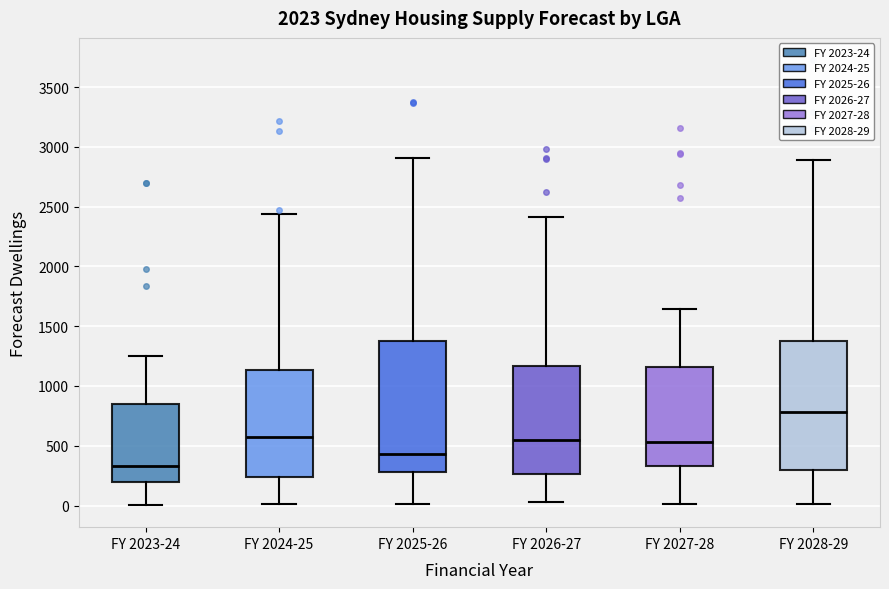

Reading left to right, read every box against the y-axis: the position of its median line, the range the box covers, and the ends of its whiskers. The values are not printed on the chart, so give them approximately, as read against the axis.

FY 2023-24: median 350, box 200 to 850, whiskers 0 to 1250
FY 2024-25: median 550, box 250 to 1150, whiskers 0 to 2450
FY 2025-26: median 450, box 300 to 1400, whiskers 0 to 2900
FY 2026-27: median 550, box 250 to 1150, whiskers 50 to 2400
FY 2027-28: median 550, box 350 to 1150, whiskers 0 to 1650
FY 2028-29: median 800, box 300 to 1400, whiskers 0 to 2900